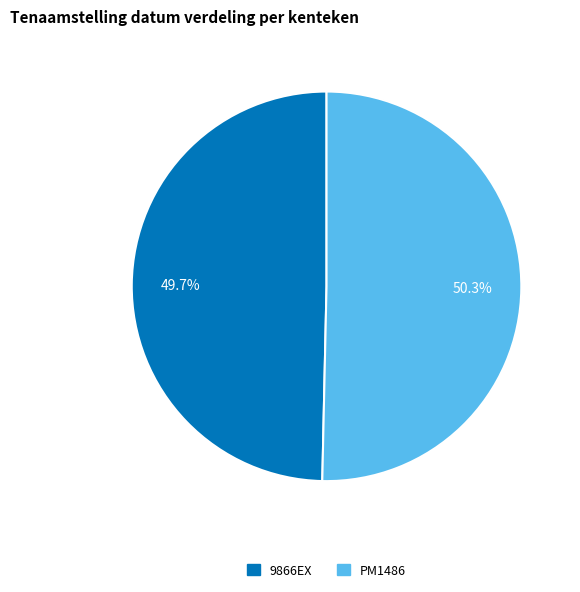

Rank the categories by value from highest to lowest.

PM1486, 9866EX